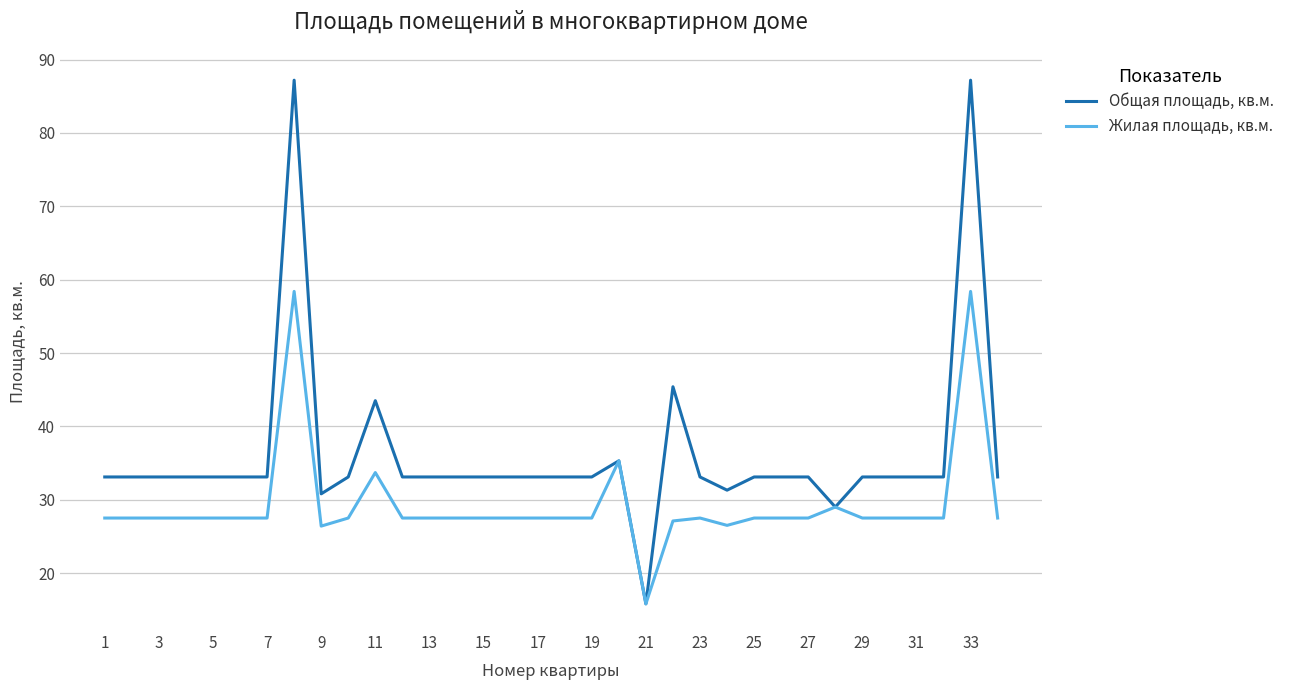

What is the sum of all Жилая площадь, кв.м. values?

998.1